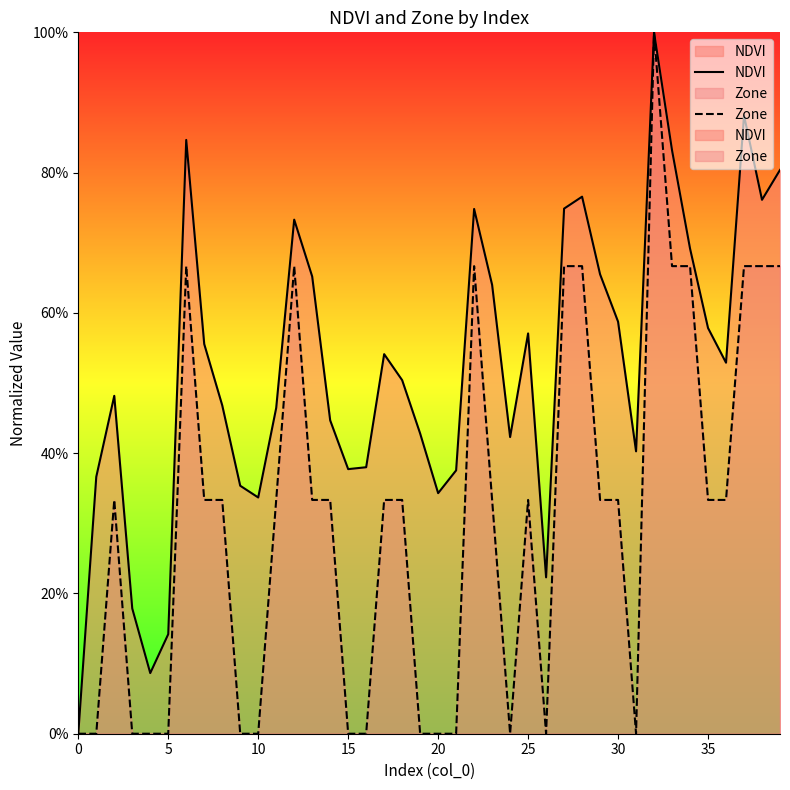

What are all the series names shown in the legend?

NDVI, Zone